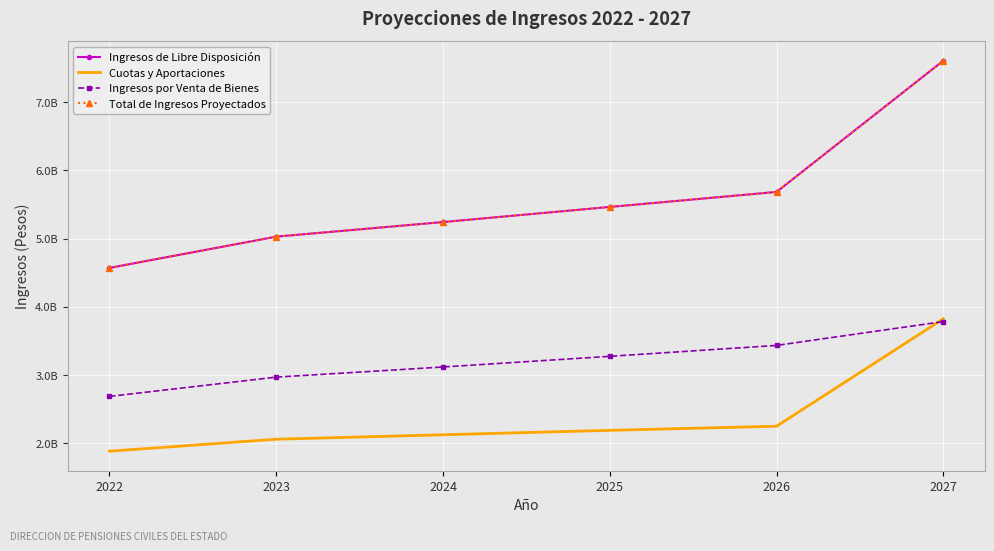

True or false: Cuotas y Aportaciones and Total de Ingresos Proyectados cross at least once.

False